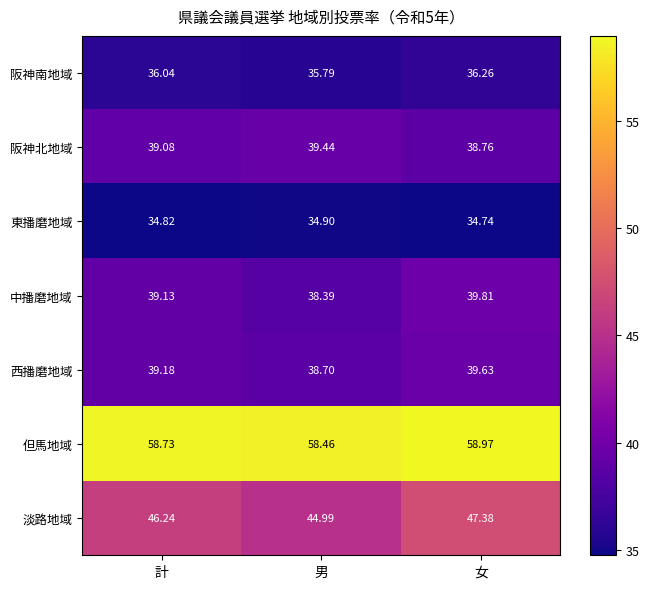

Between 計 and 女, which series saw the biggest shift?

淡路地域